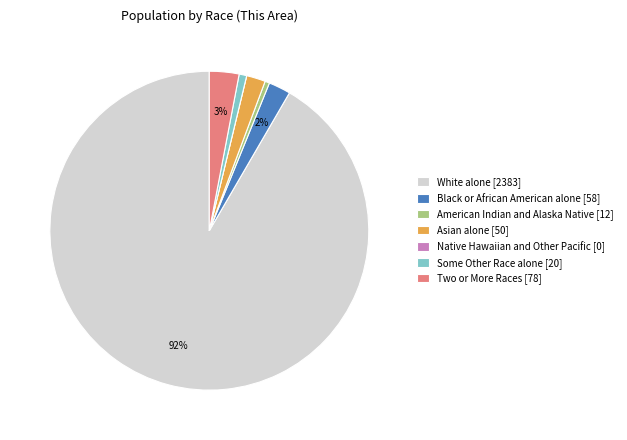

Is there any slice that represents more than half of the pie?

Yes